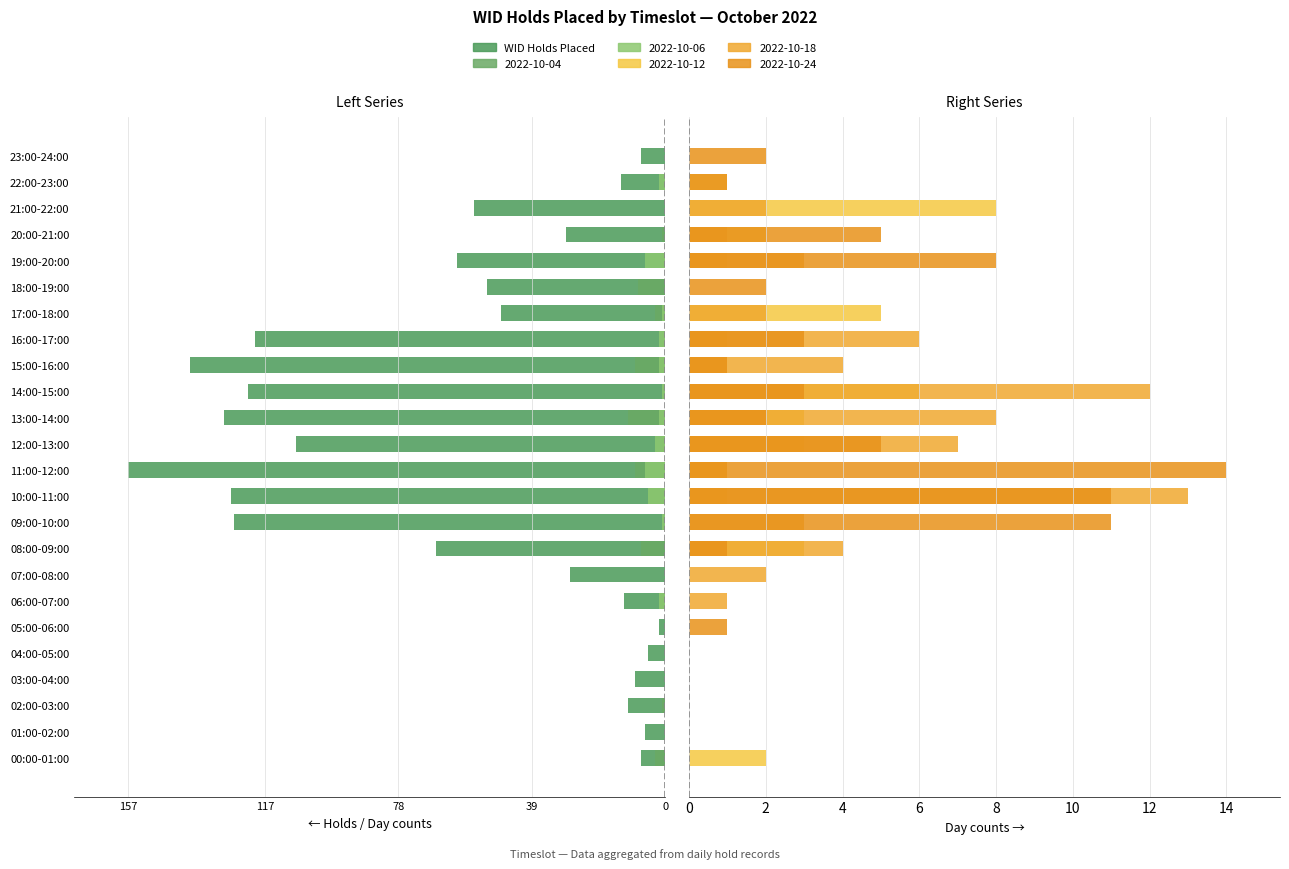

What is the difference between the second highest and second lowest values?

134